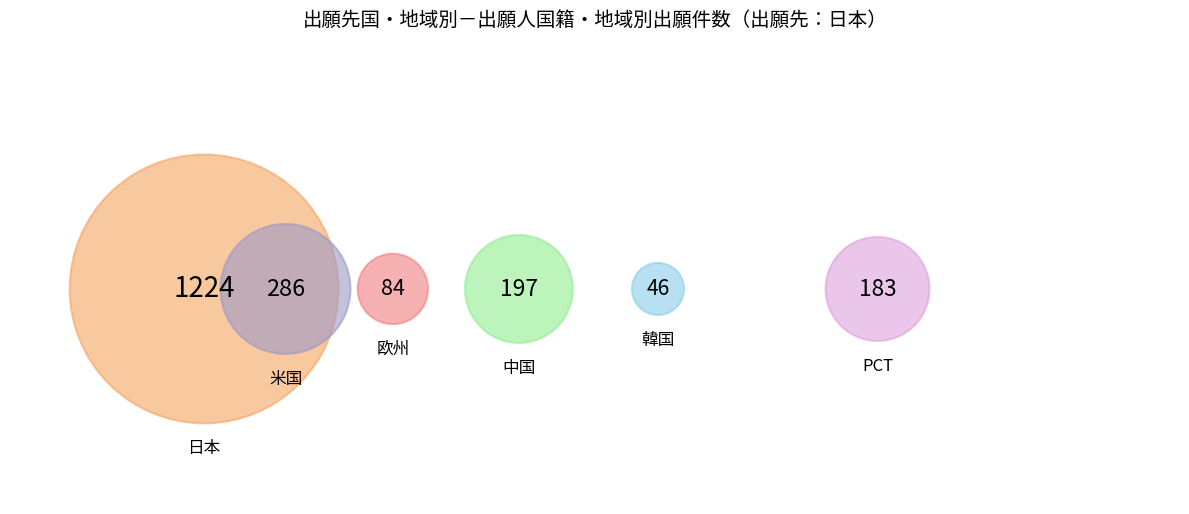

Do PCT and 欧州 together represent more than half of the pie?

No